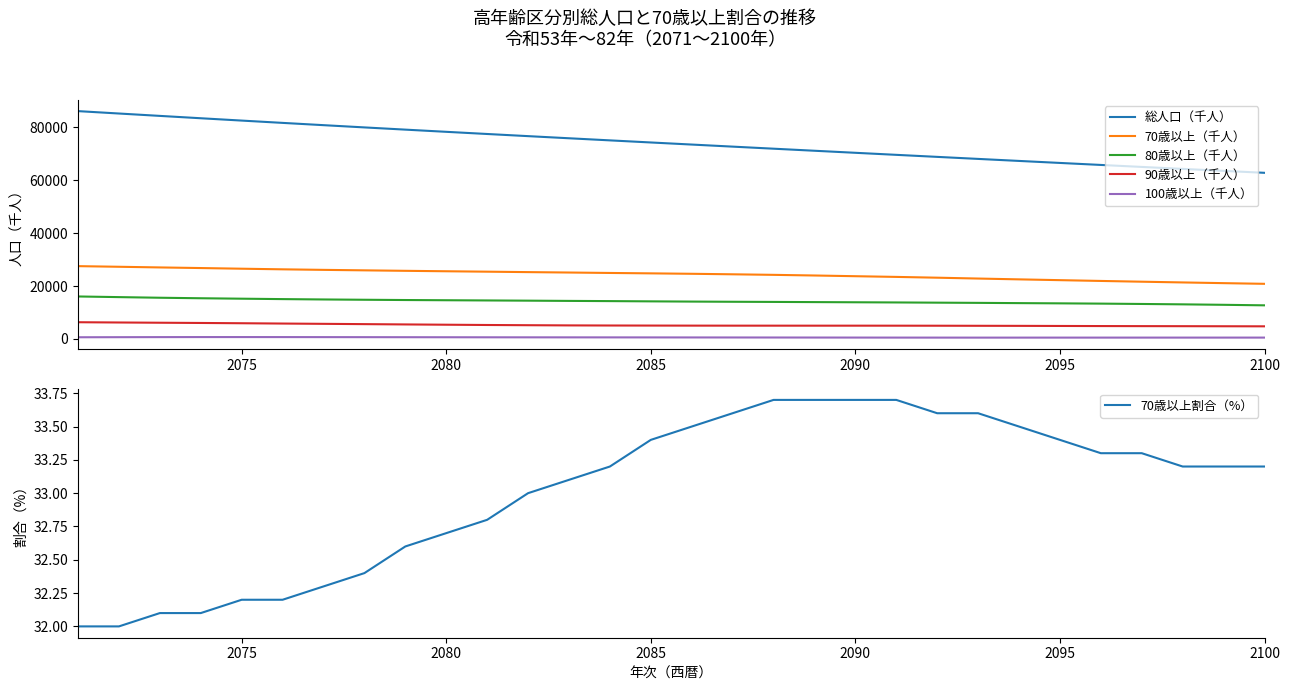

True or false: 総人口（千人） and 100歳以上（千人） cross at least once.

False